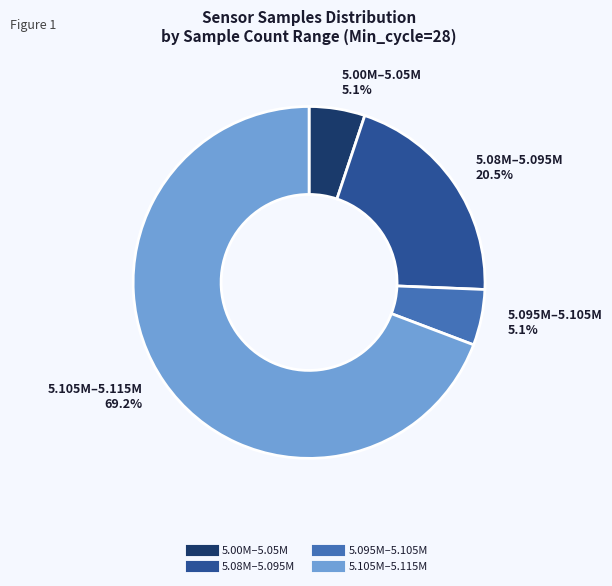

Is there a majority slice in this chart?

Yes